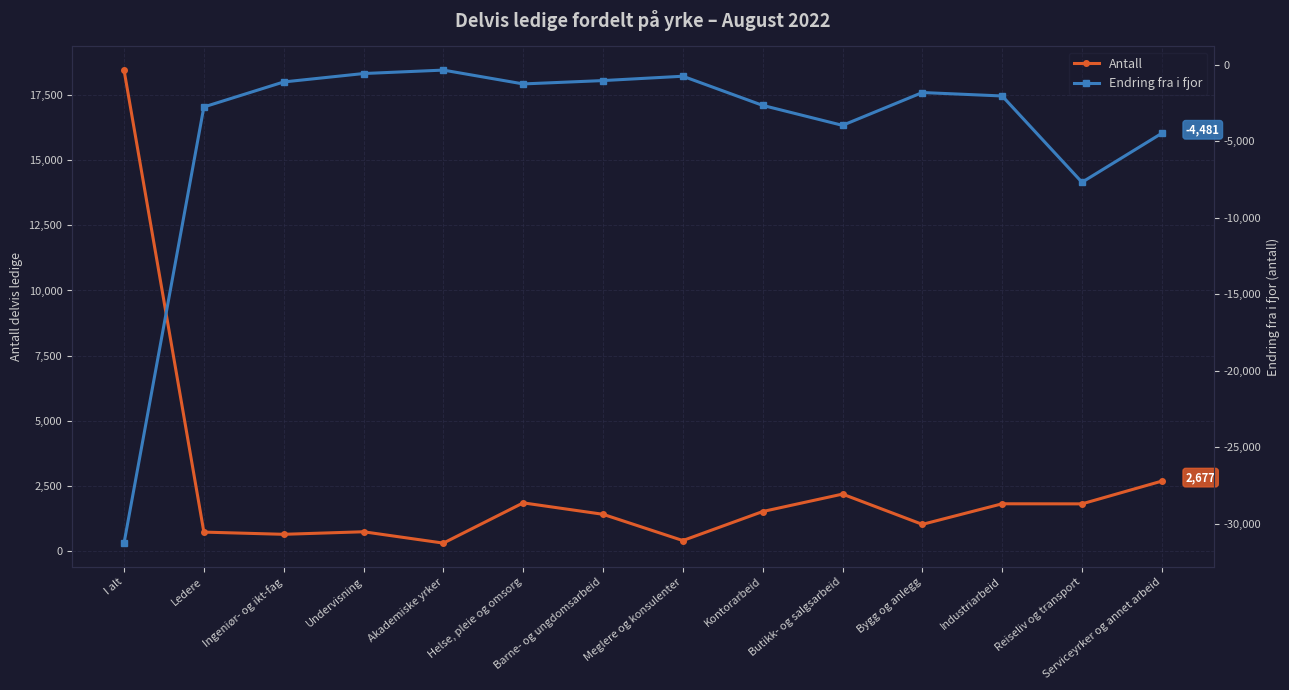

What is the value of the Endring fra i fjor point at the 1st from the left?

-31262